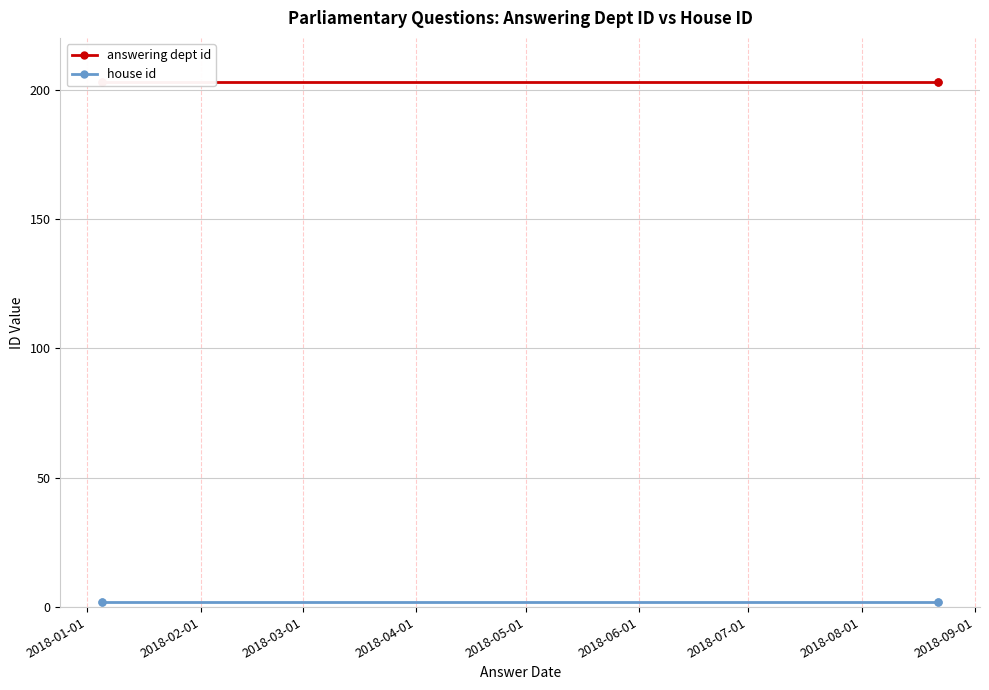

How many lines are shown in the chart?

2